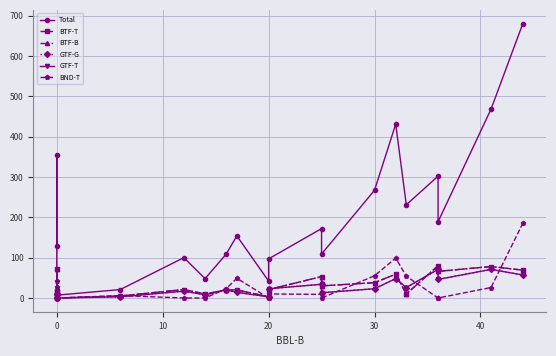

What is the difference between the maximum and minimum values in the BND-T series?

185